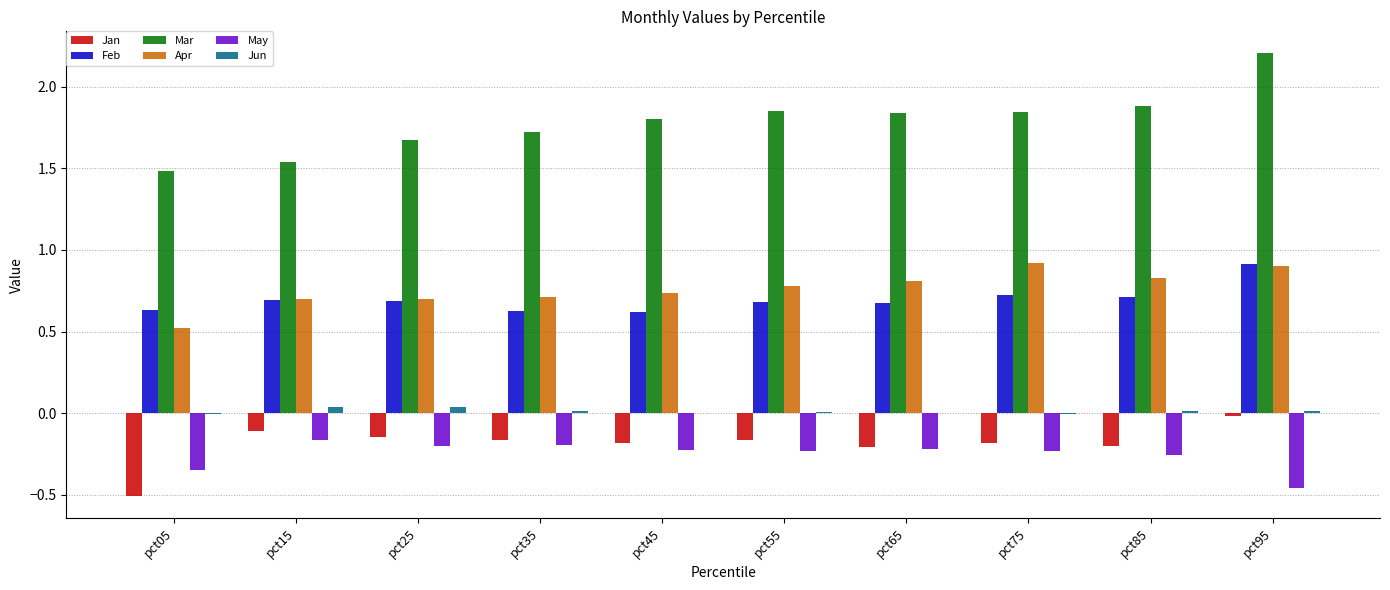

What is the greatest value displayed?

2.2